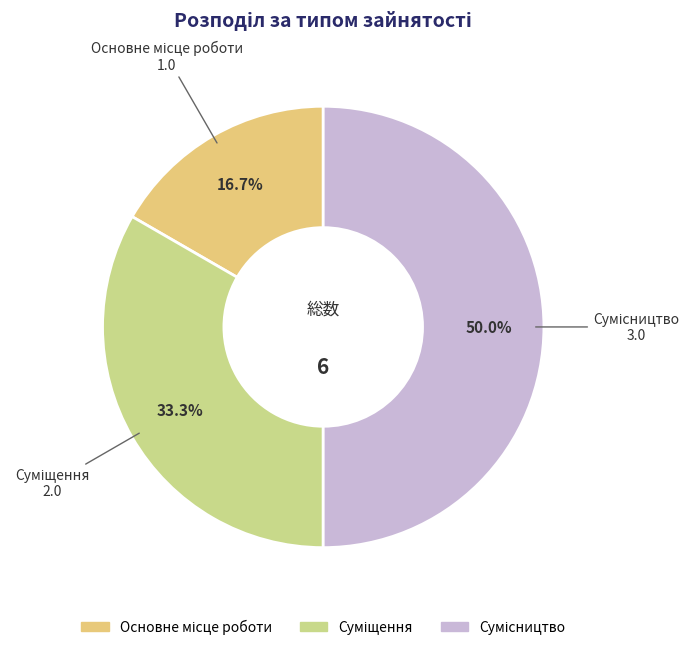

To the nearest percent, what is the difference between the Суміщення and Основне місце роботи slice percentages?

17%